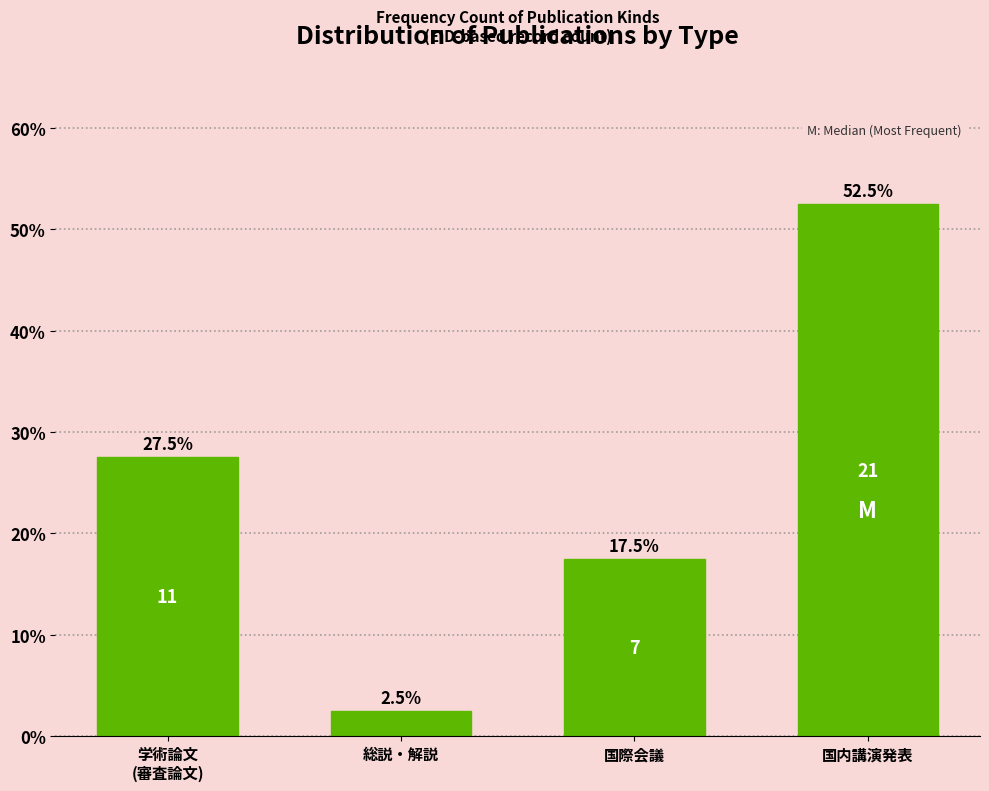

Reading right to left, what are all the values shown in this chart?

52.5	17.5	2.5	27.5